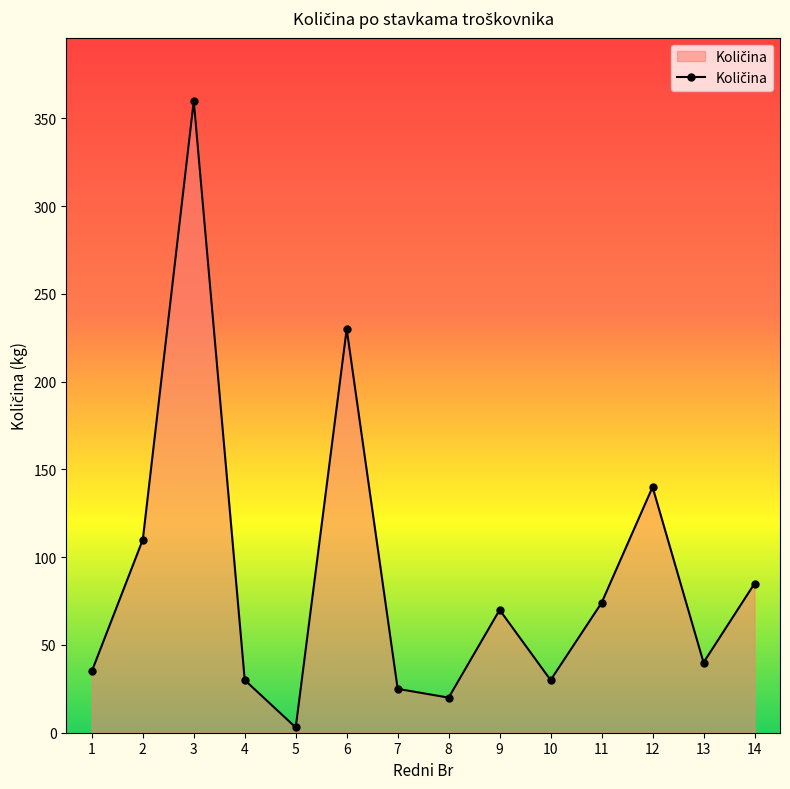

How many interior local peaks (higher than both neighbors) does the data have?

4